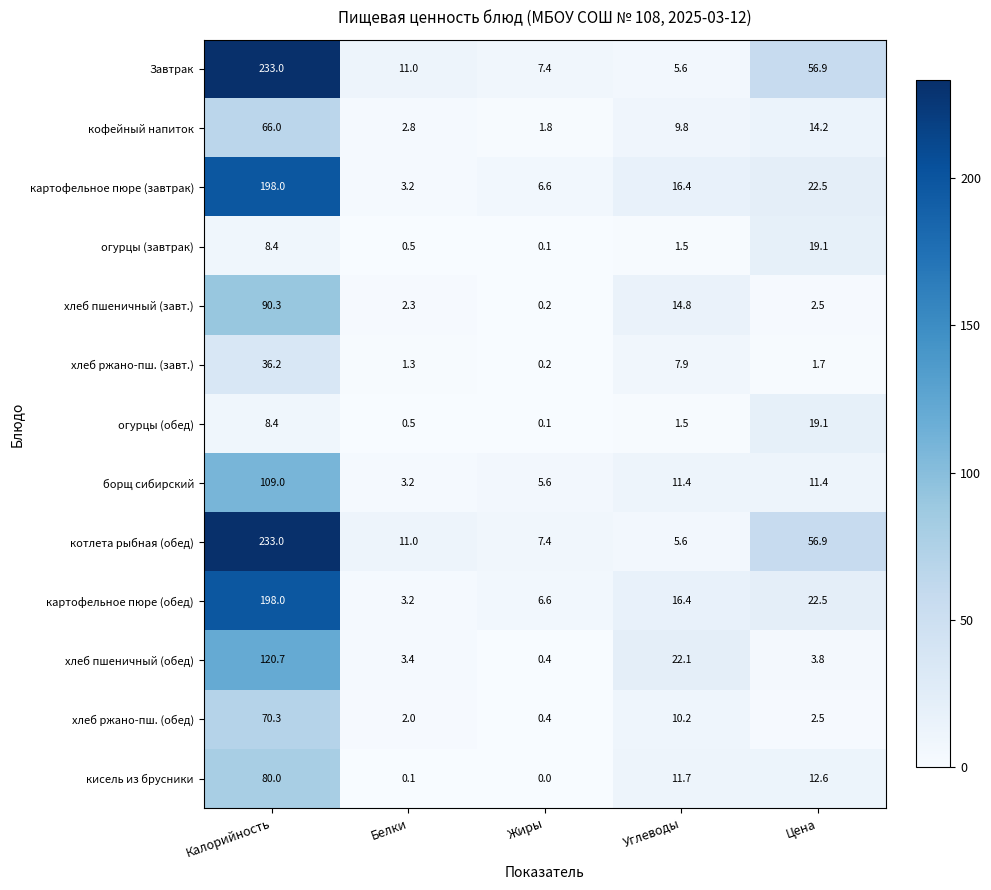

The value of Завтрак at Углеводы is 5.6. True or false?

True